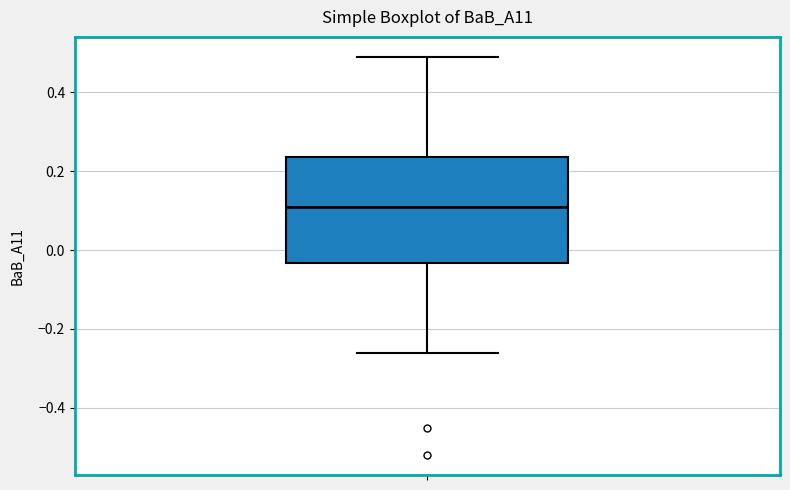

Transcribe this box plot: give where the median line is, the range the box spans, and where the two whiskers end, as read against the y-axis. The values are not printed on the chart, so give them approximately, as read against the axis.

median 0.12, box -0.04 to 0.24, whiskers -0.26 to 0.50